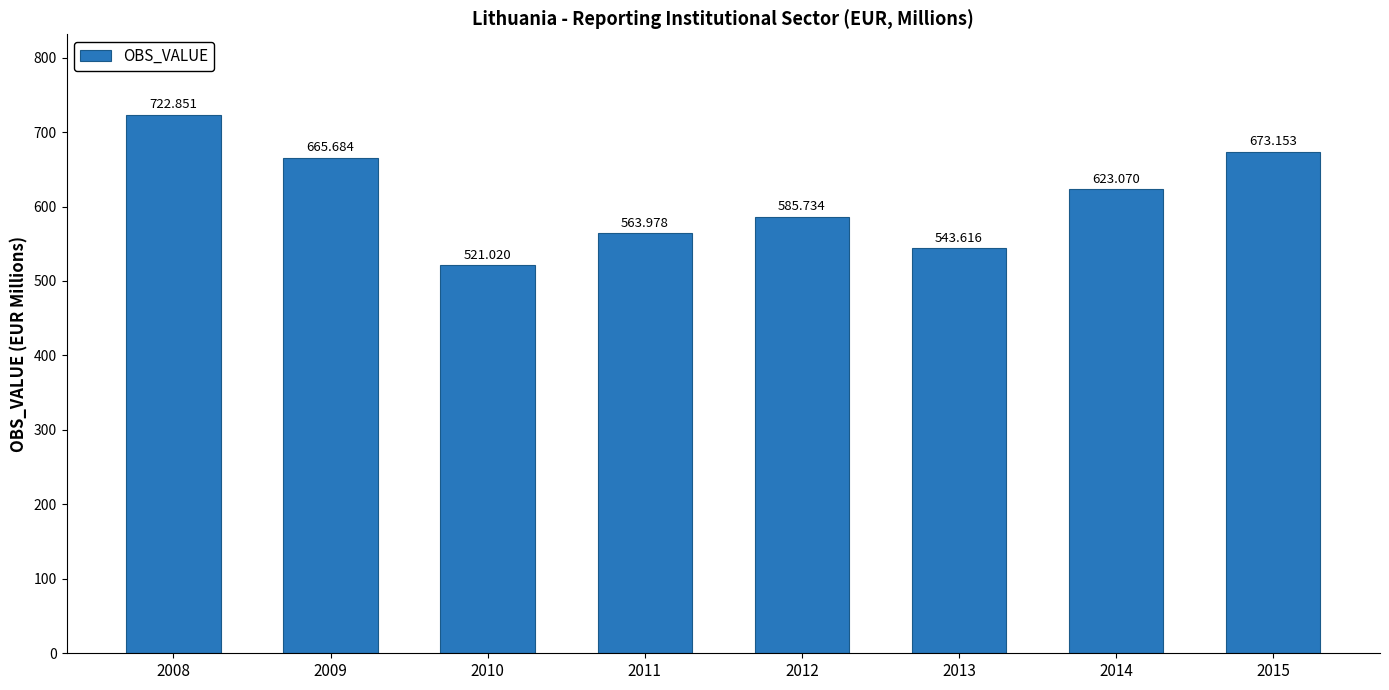

At which label does the data first exceed 623?

2008